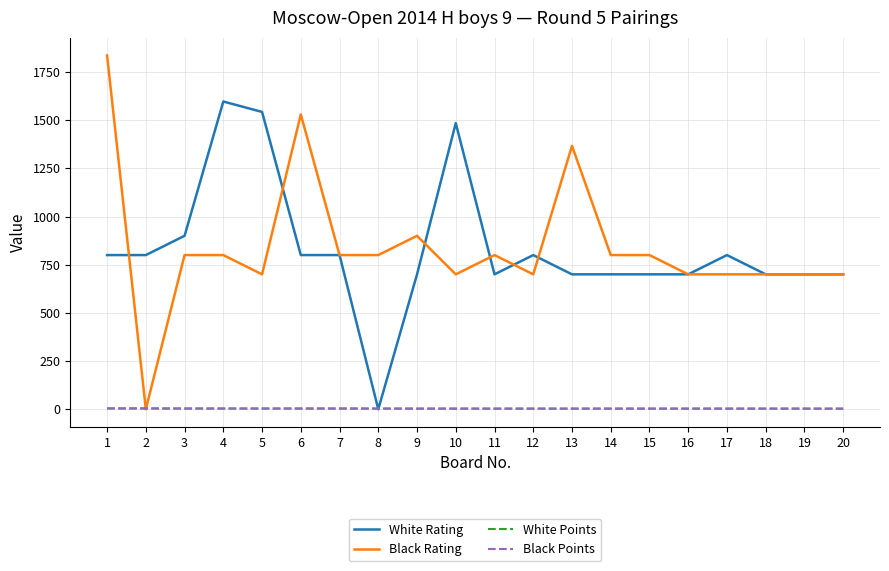

Which label corresponds to the largest value in the chart?

1